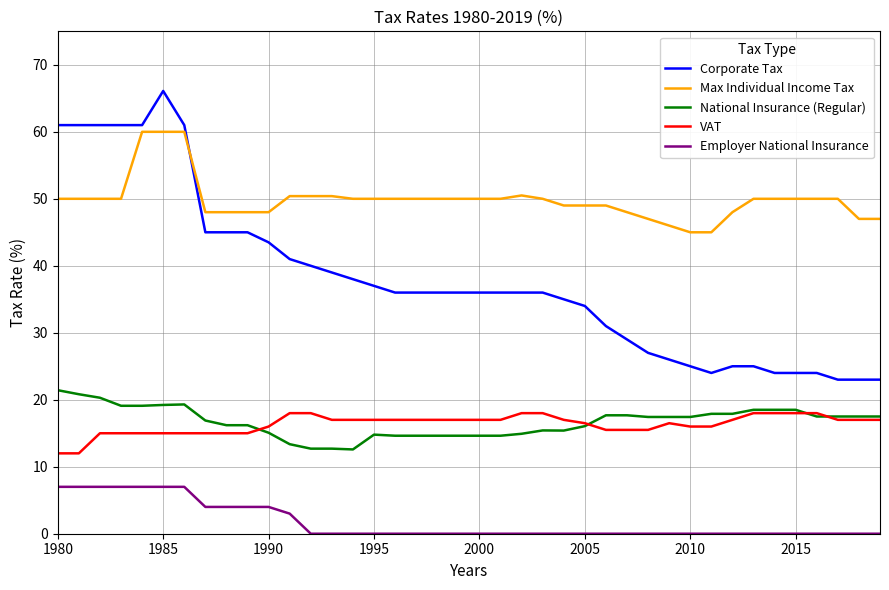

True or false: Corporate Tax and National Insurance (Regular) intersect in this chart.

False